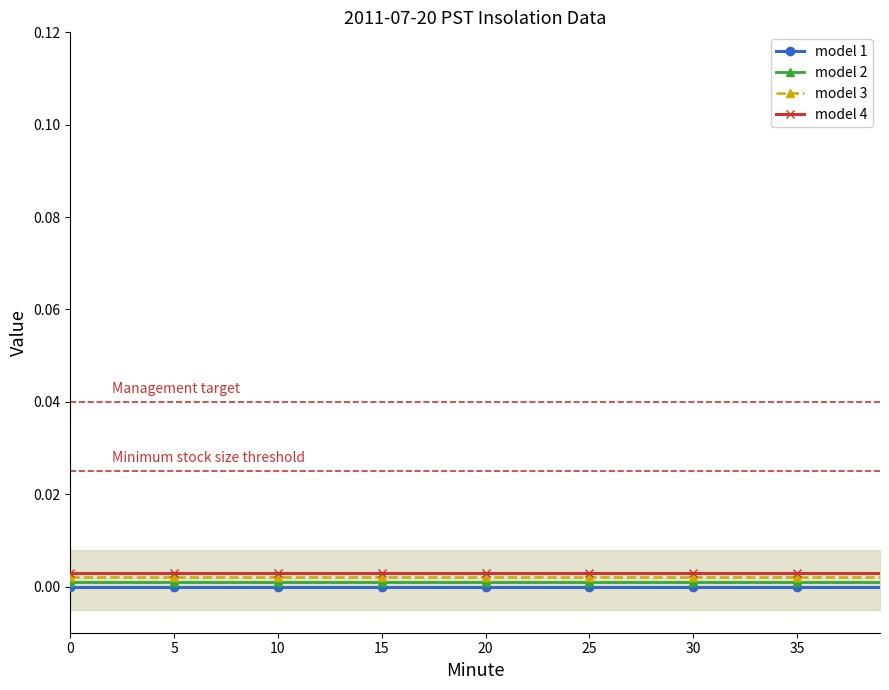

The value of model 2 at 25 is 0.0. True or false?

True